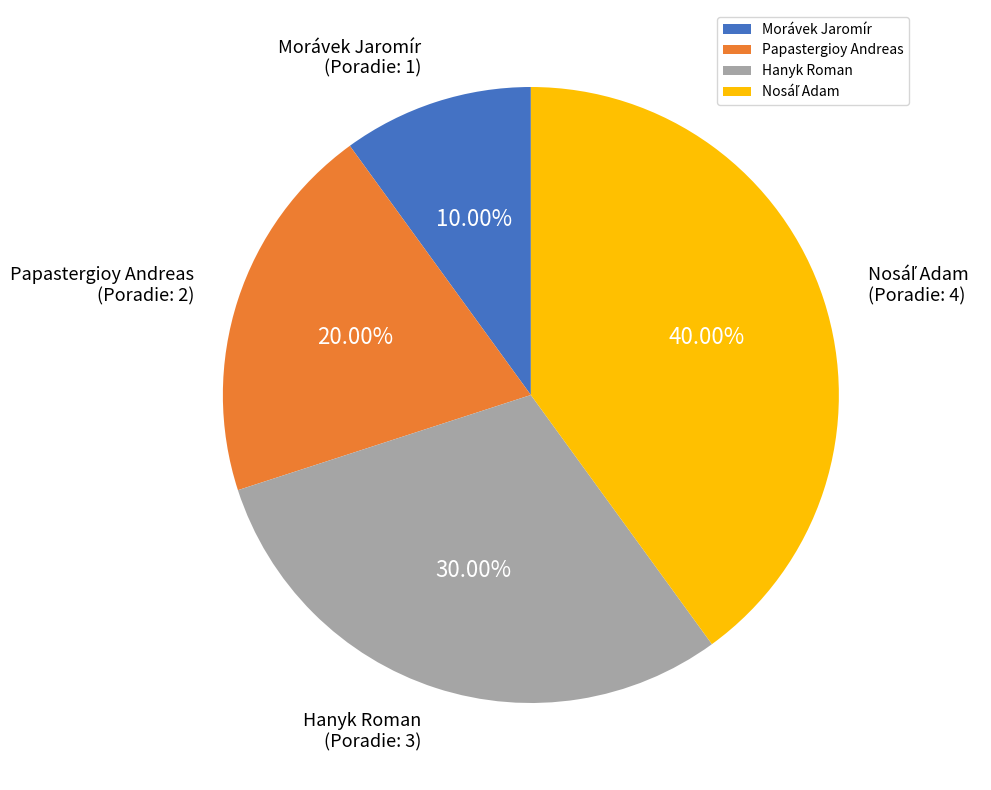

Count the number of slices in the pie.

4